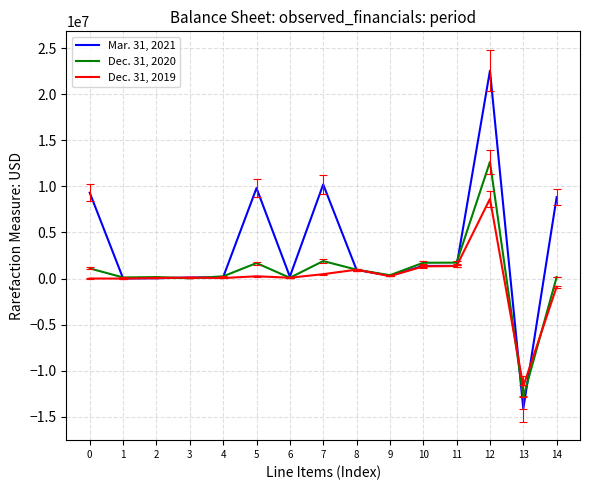

Read the Mar. 31, 2021 value at 9, to the nearest 50.

313200